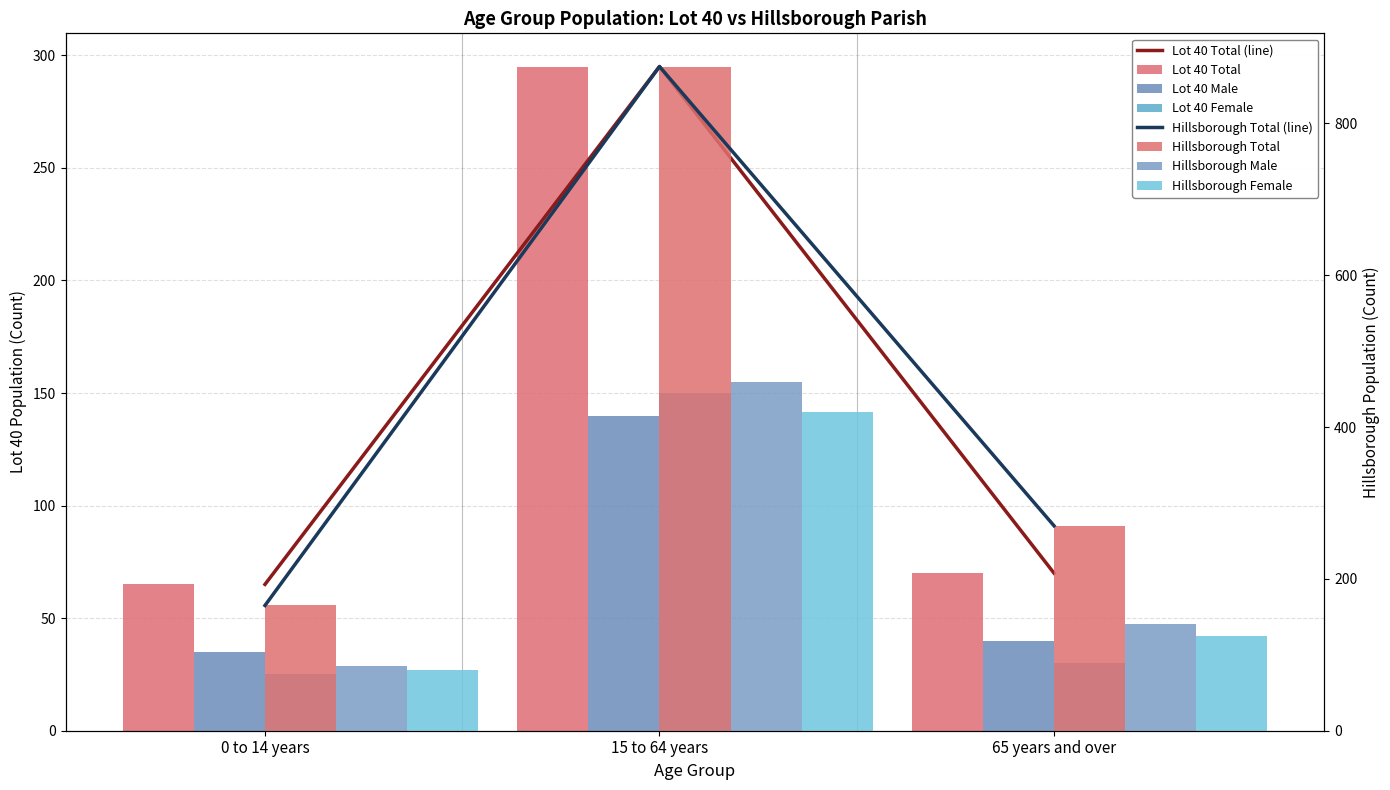

At how many categories does at least one series exceed 653?

1